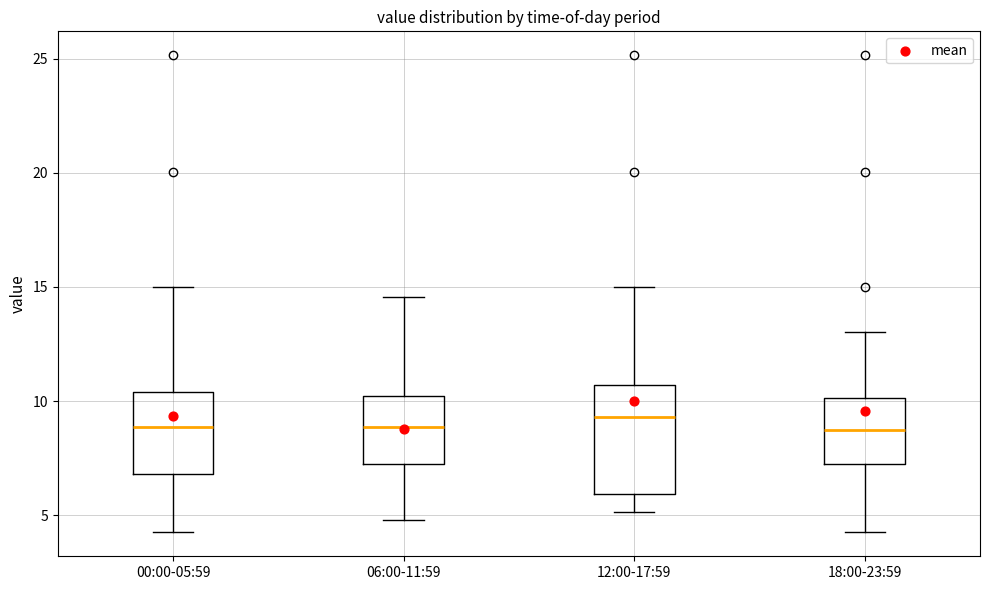

Comparing the boxes themselves (not the whiskers), which one is the tallest?

12:00-17:59